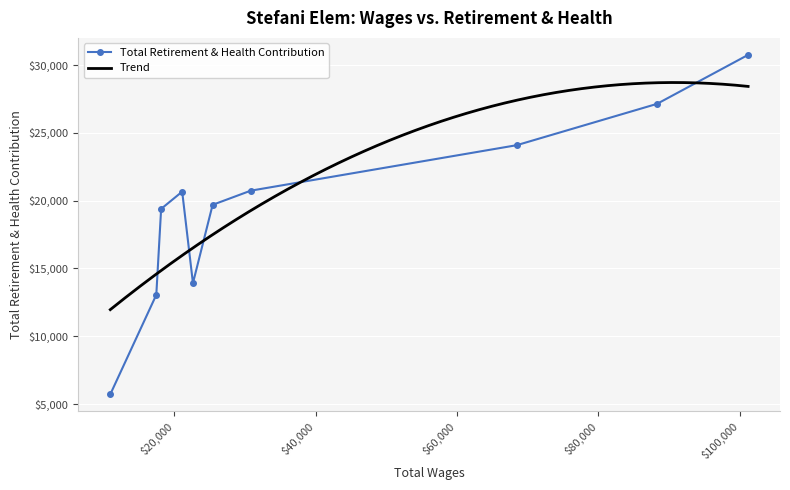

What is the sum of the values at 68458.0 and 17439.0?

37150